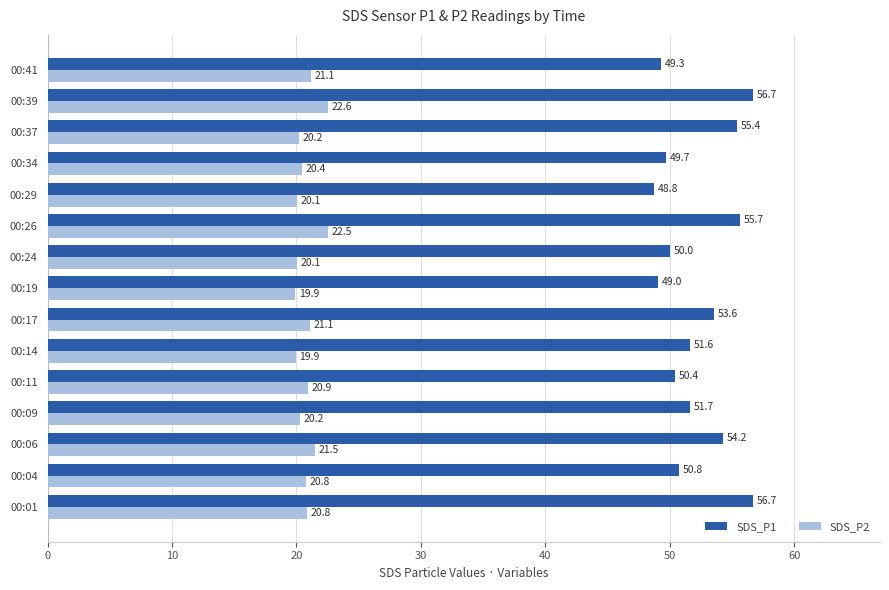

What is the maximum value shown in the chart?

56.7